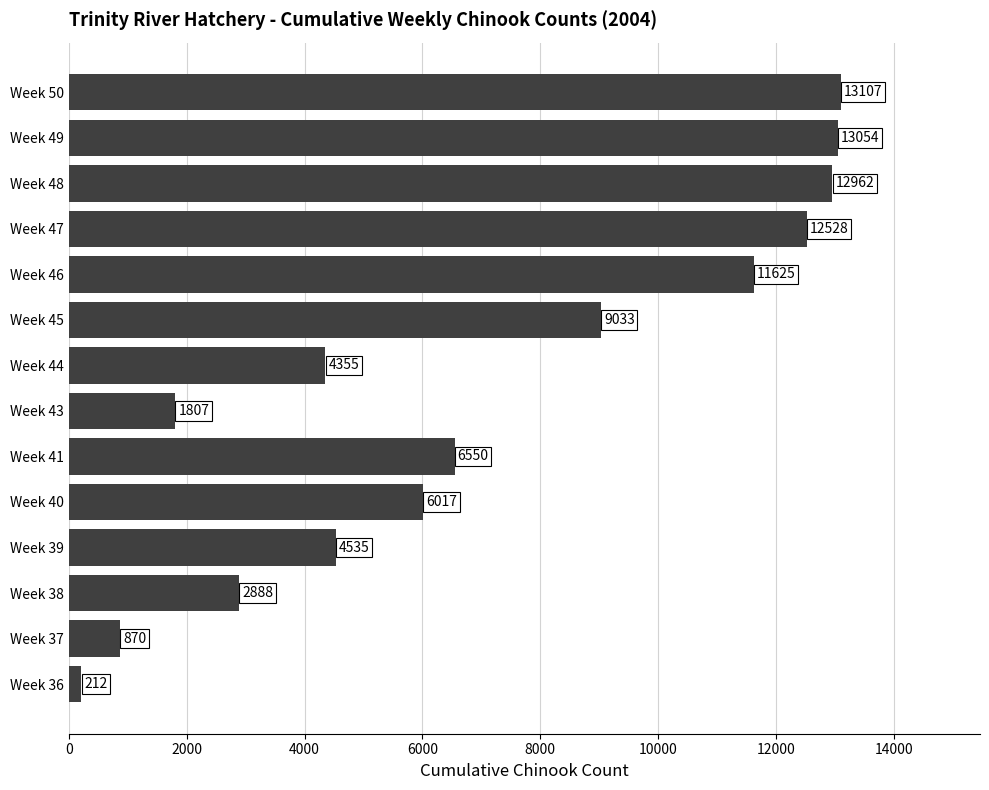

The chart shows a value of 2836 at Week 40. True or false?

False